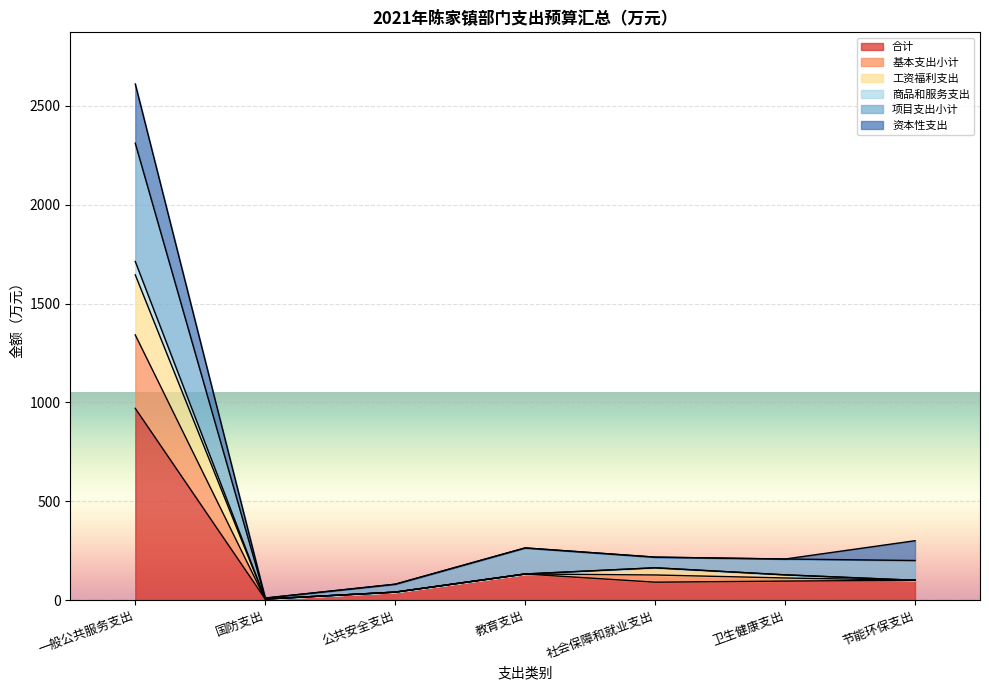

At which category is the sum across all series the highest?

一般公共服务支出